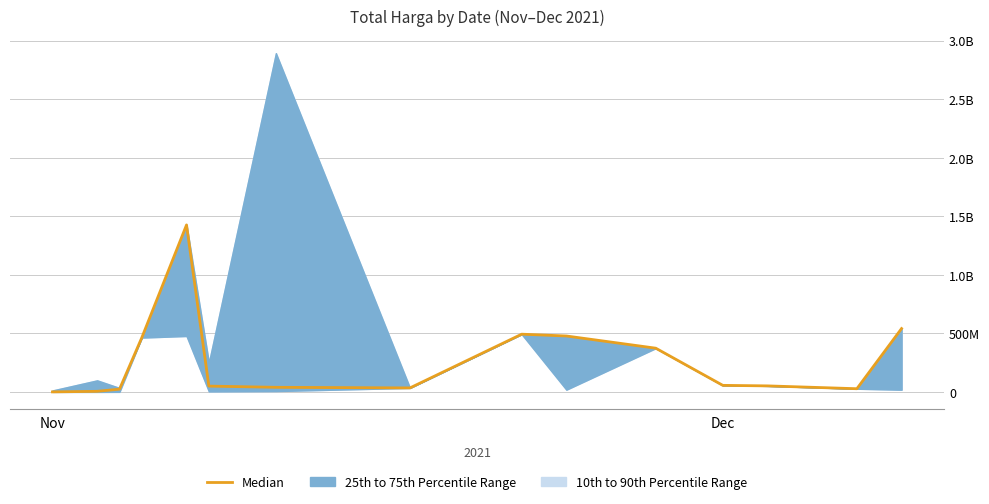

What is the average value?

270845896